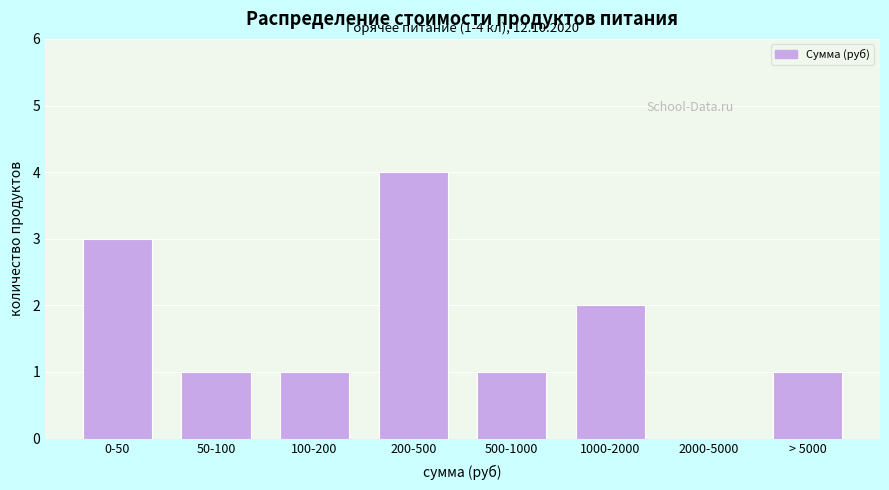

Reading left to right, list all the values displayed in this chart.

0-50=3	50-100=1	100-200=1	200-500=4	500-1000=1	1000-2000=2	2000-5000=0	> 5000=1